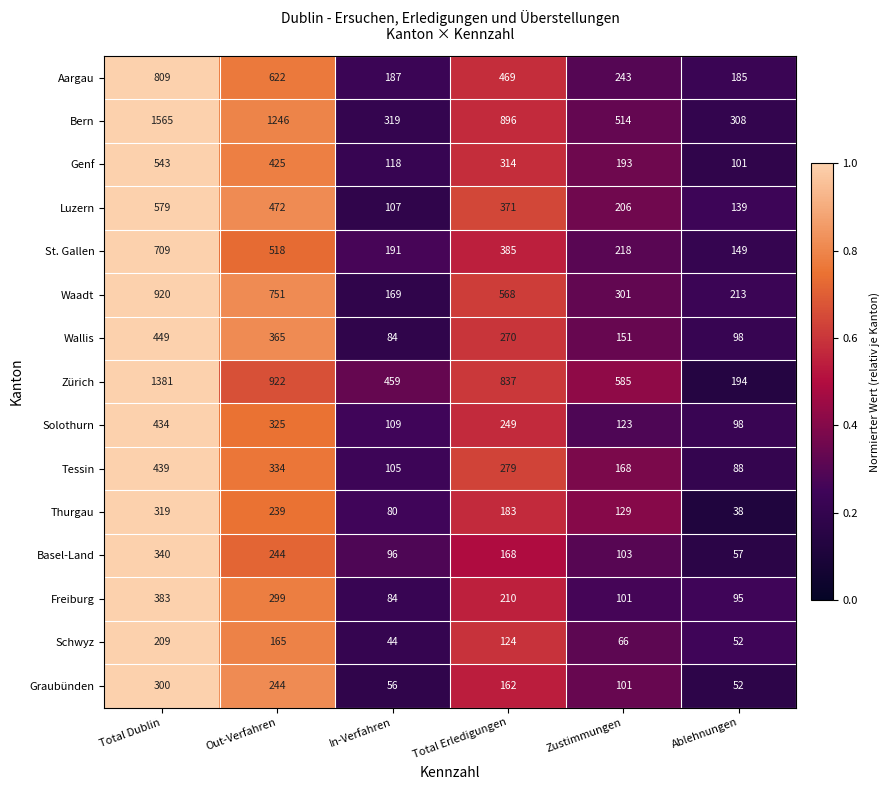

True or false: Zürich has a value of 1381 at Total Dublin.

True